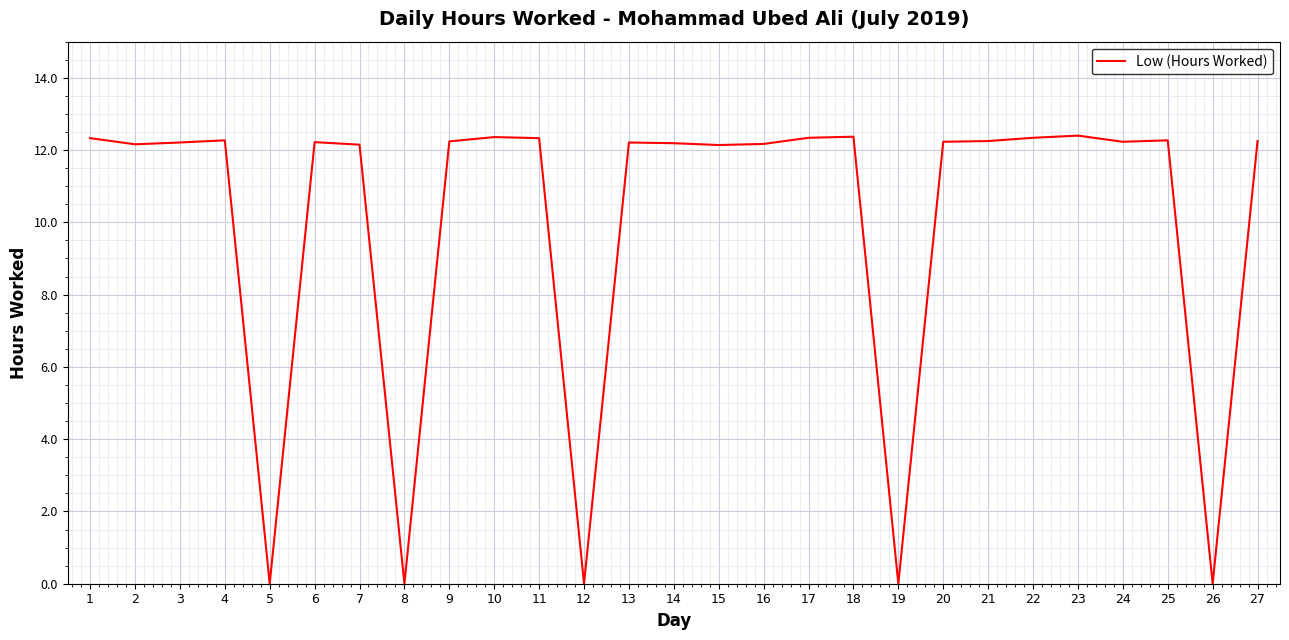

How many lines are shown in the chart?

1